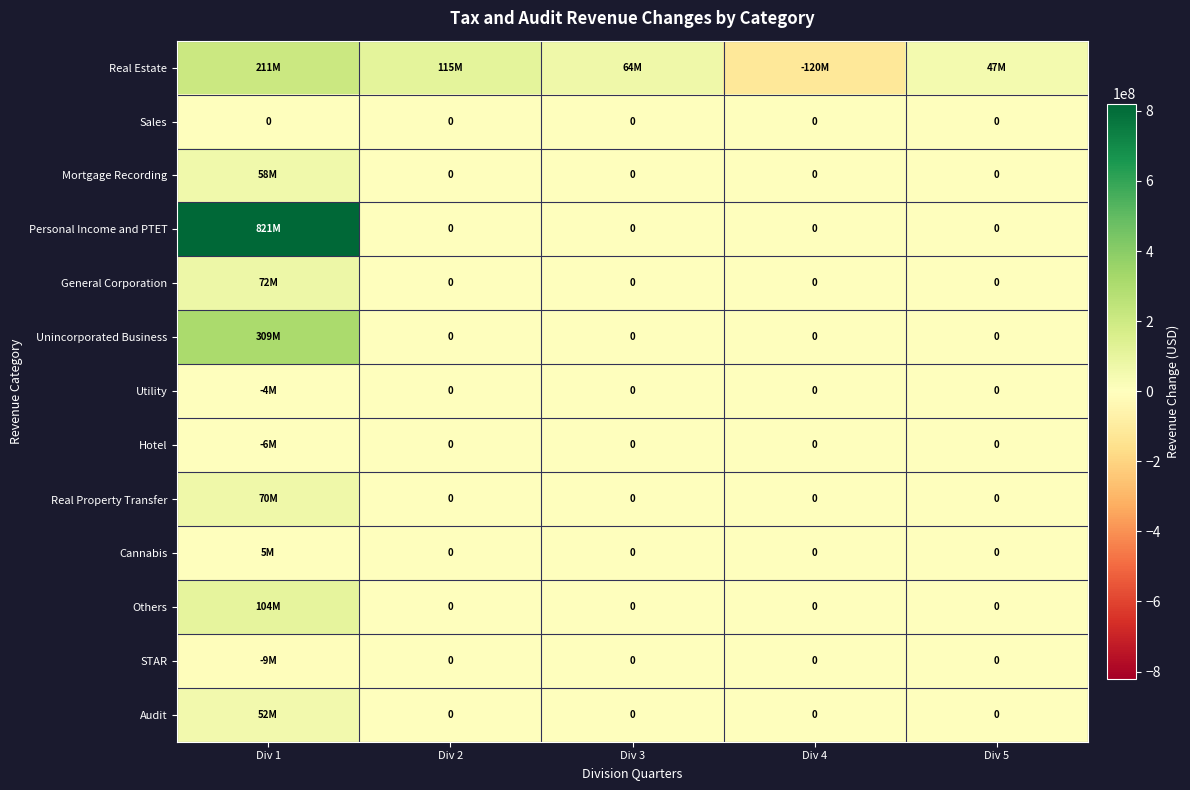

Which has a higher value, Div 4 or Div 1?

Div 1